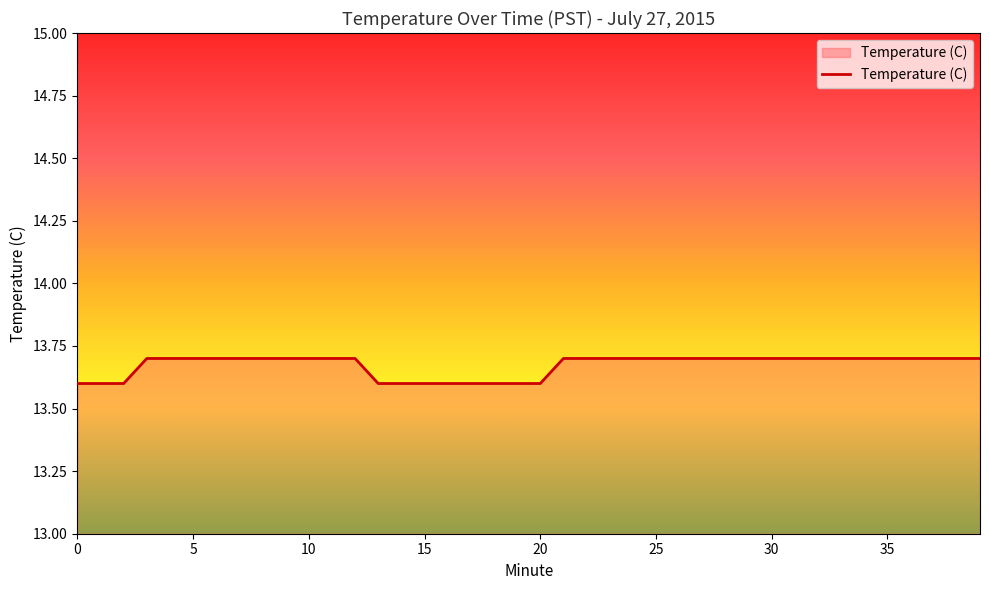

What is the average value?

13.7